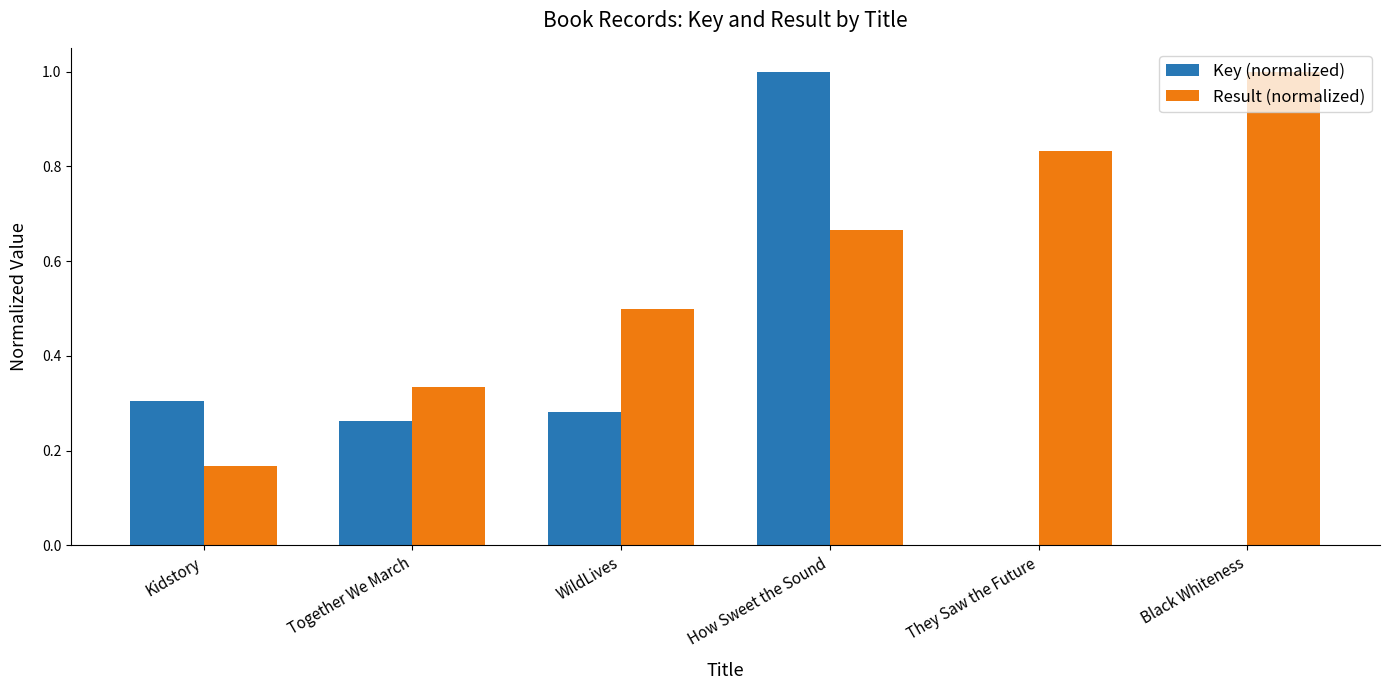

Which series has the widest spread of values?

Key (normalized)